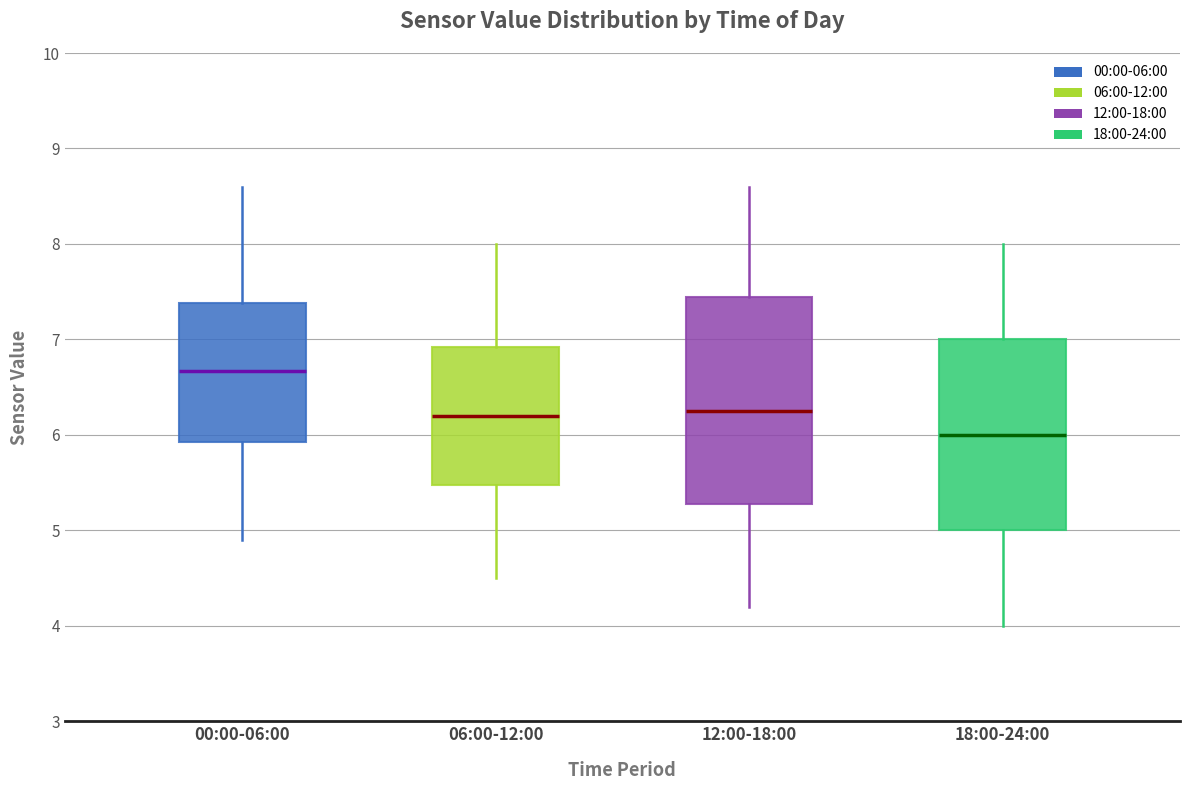

Comparing the boxes themselves (not the whiskers), which one is the tallest?

12:00-18:00